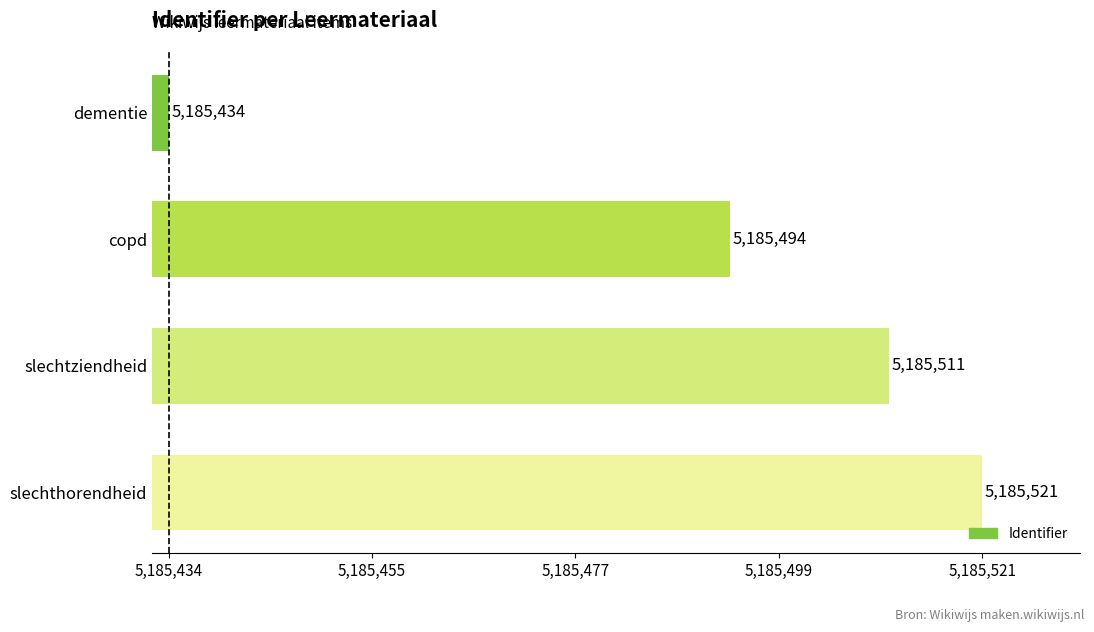

List the labels in order of value, smallest first.

dementie, copd, slechtziendheid, slechthorendheid